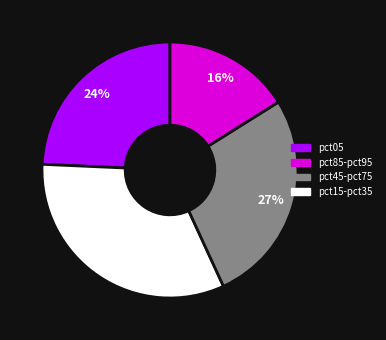

To the nearest percent, what is the average slice percentage?

25%